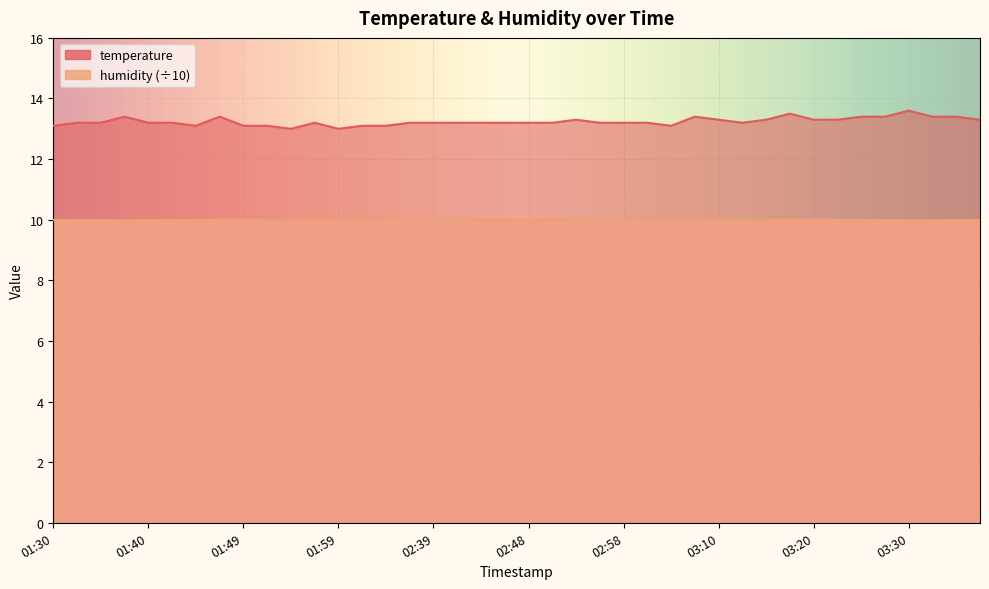

What position from the right is 02:44?

22